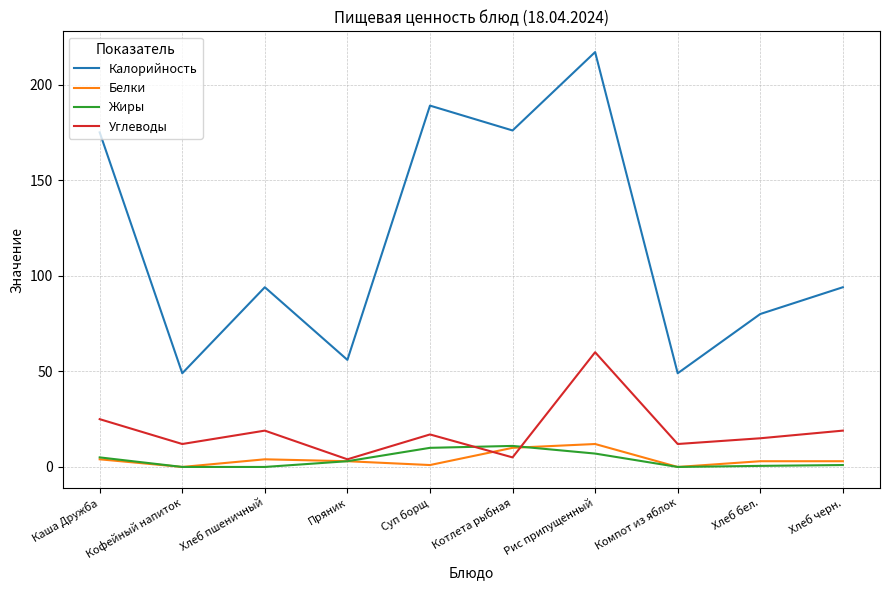

At which category is the sum across all series the highest?

Рис припущенный